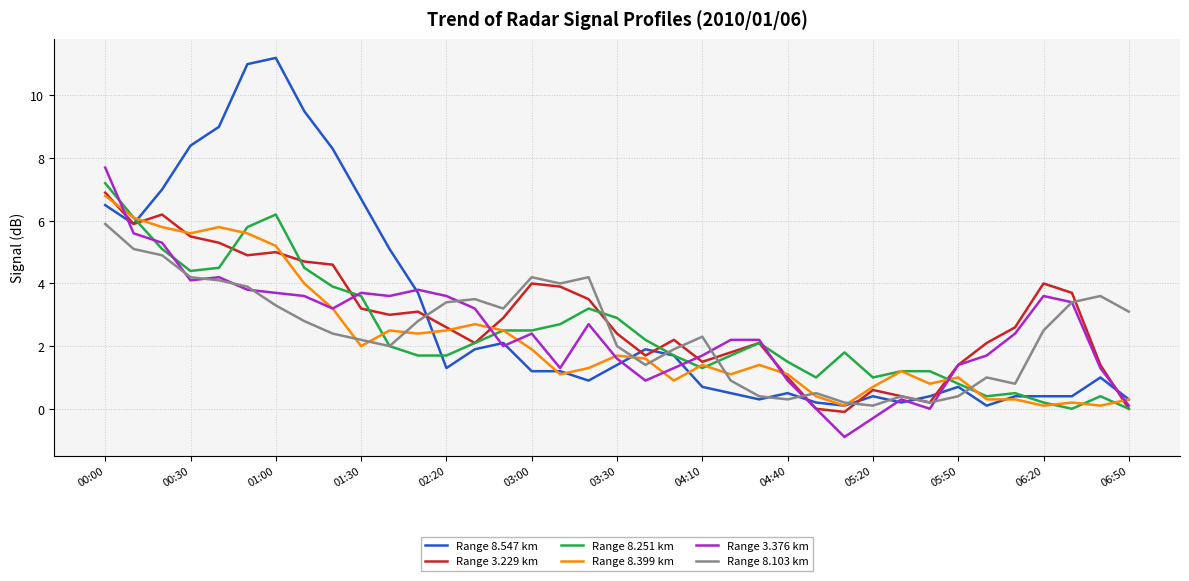

Which series has the largest range (max minus min)?

Range 8.547 km